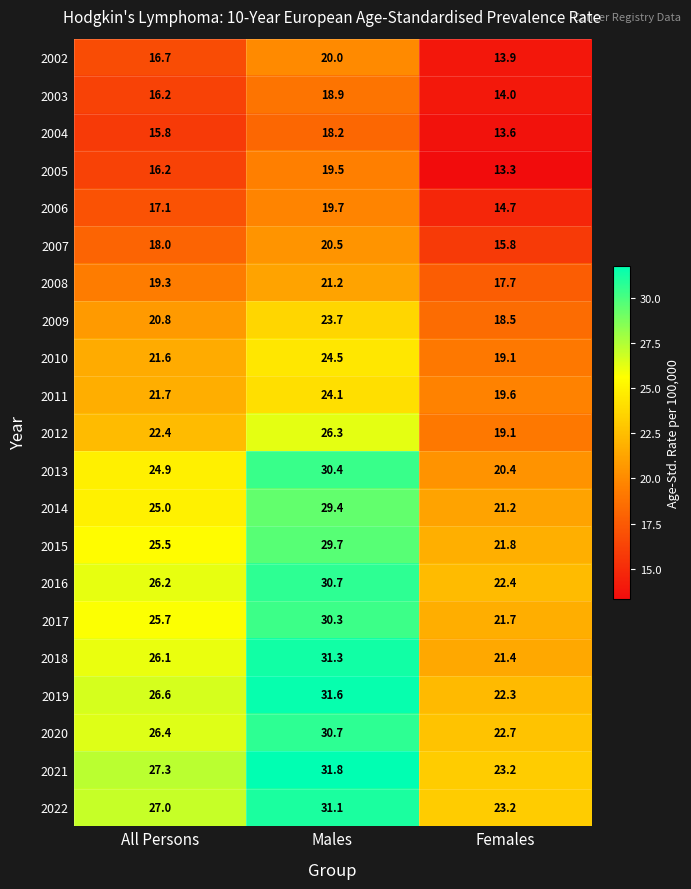

List the labels in order of 2002 value, largest first.

Males, All Persons, Females